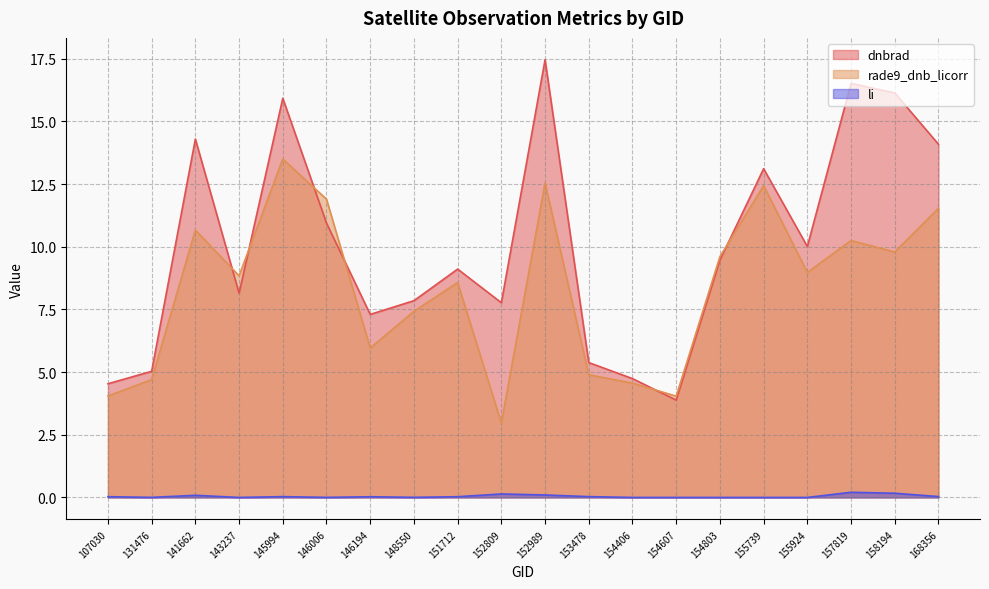

What value does the rade9_dnb_licorr series have at 158194?

9.8